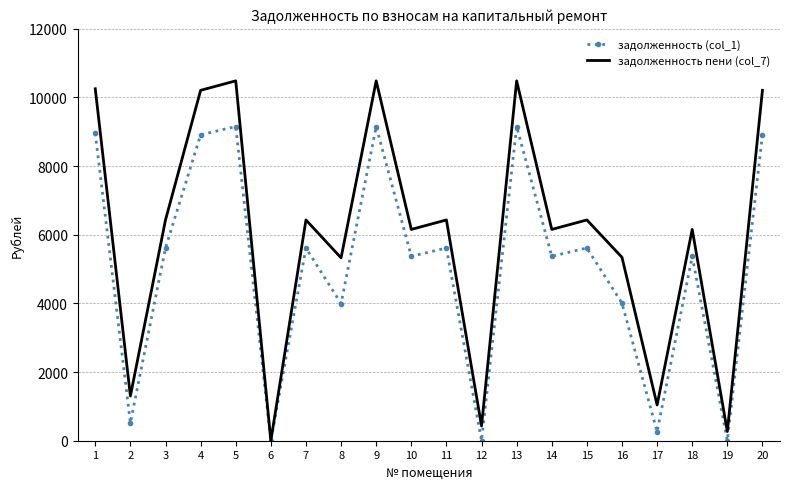

At how many categories does at least one series exceed 5410?

13